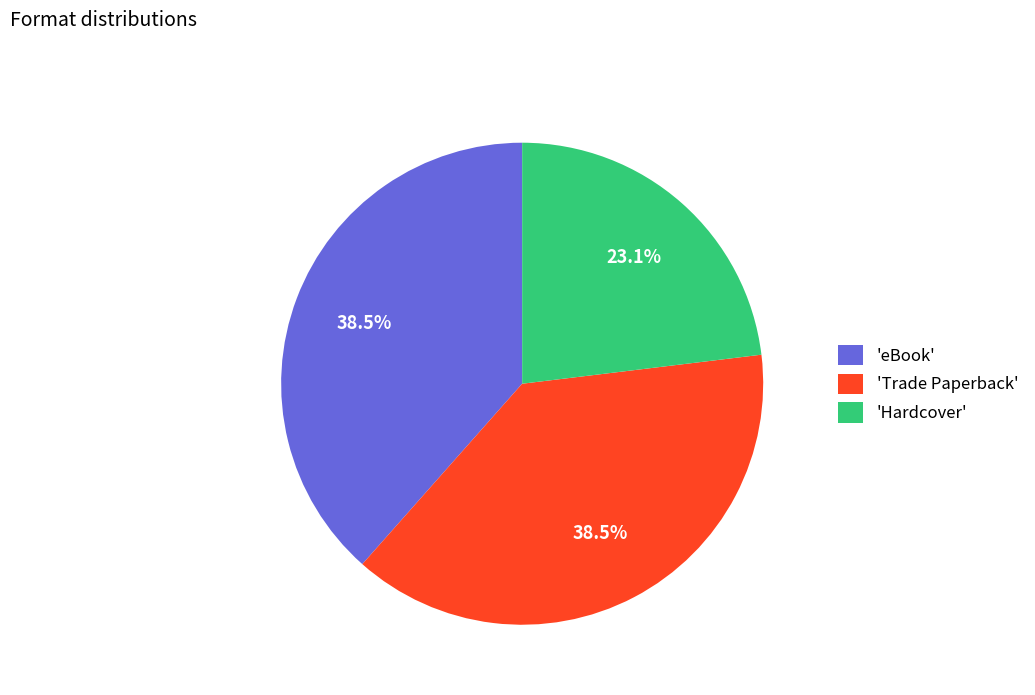

Does 'Trade Paperback' account for over 50% of the chart?

No